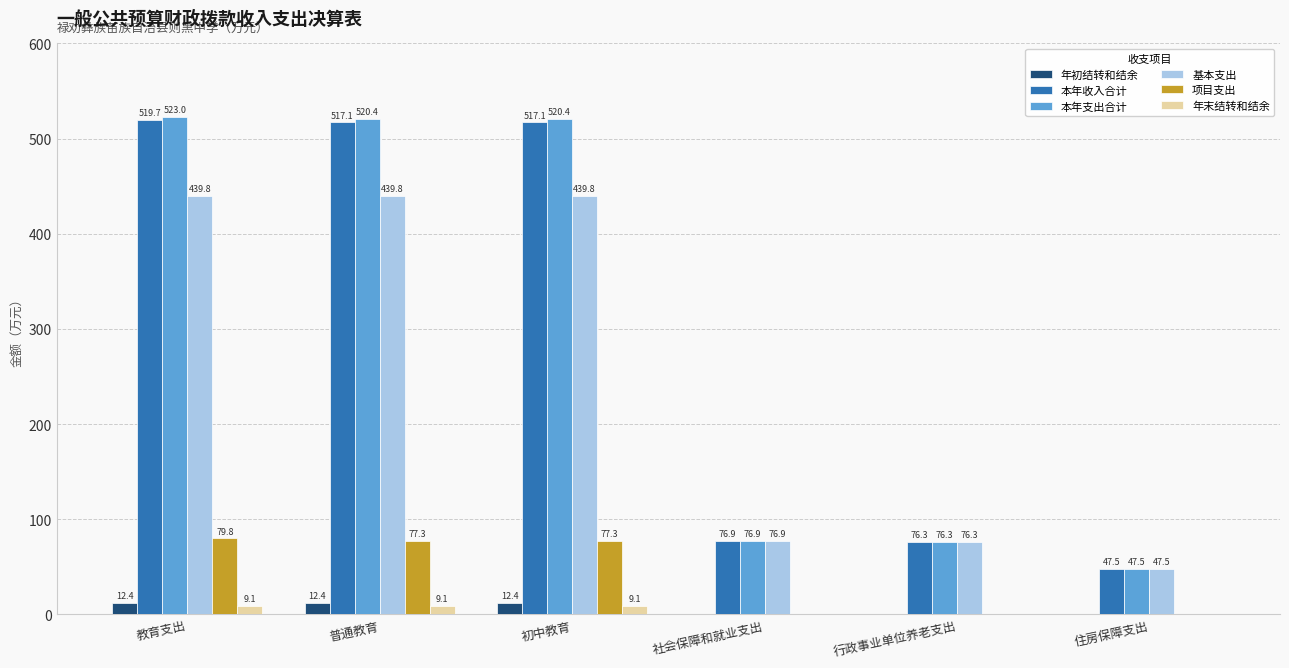

At which category does the chart reach its peak across all series?

教育支出